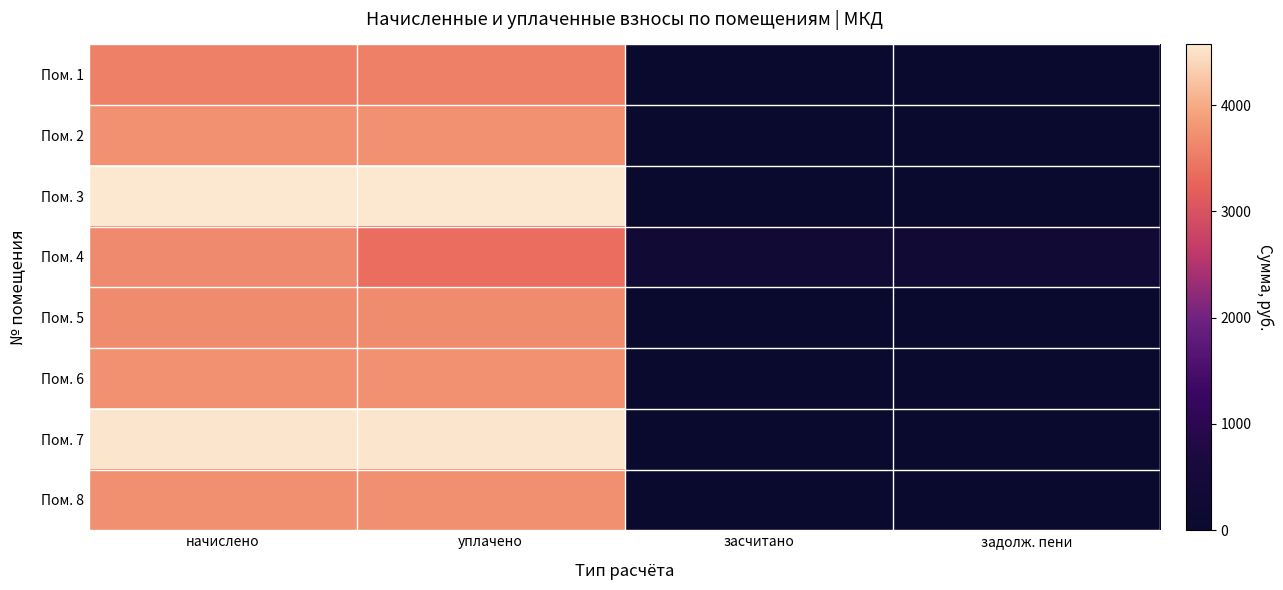

What is the spread (max minus min) of values at задолж. пени?

306.4